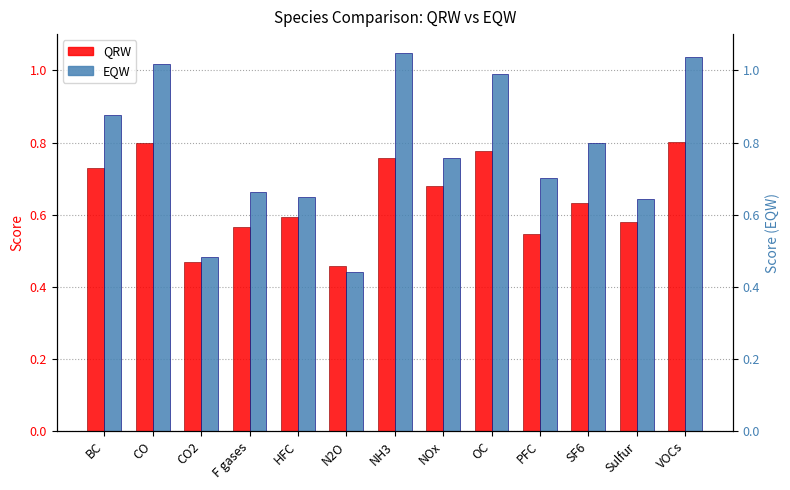

What is the label of the 13th bar from the left?

VOCs